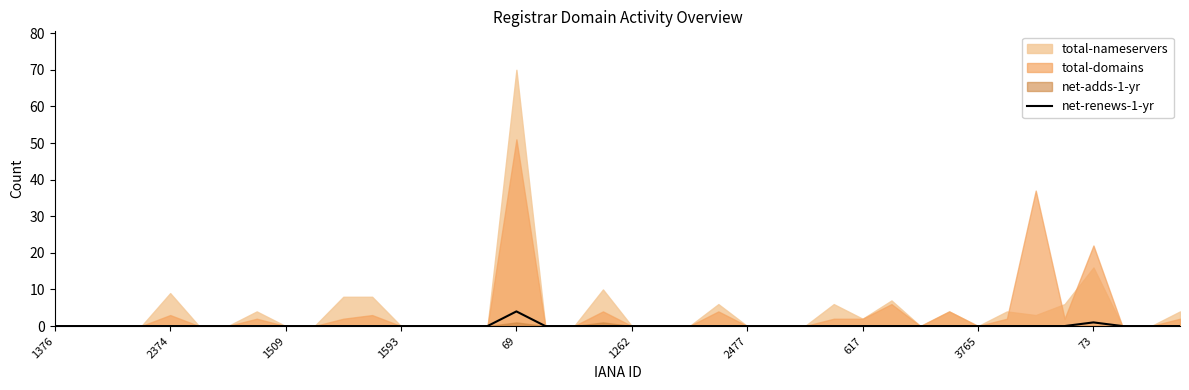

Is it true that the value at 38 is -2?

False